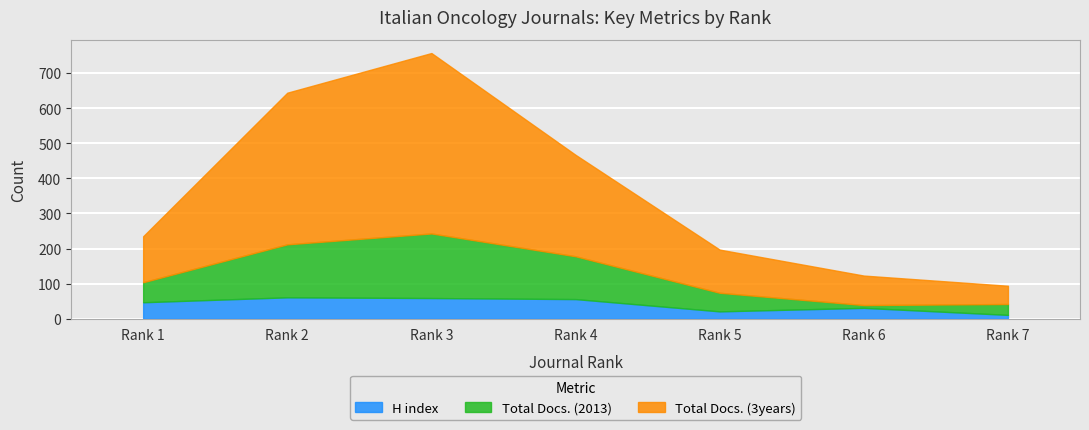

What is the difference between the second highest and minimum values in the H index series?

48